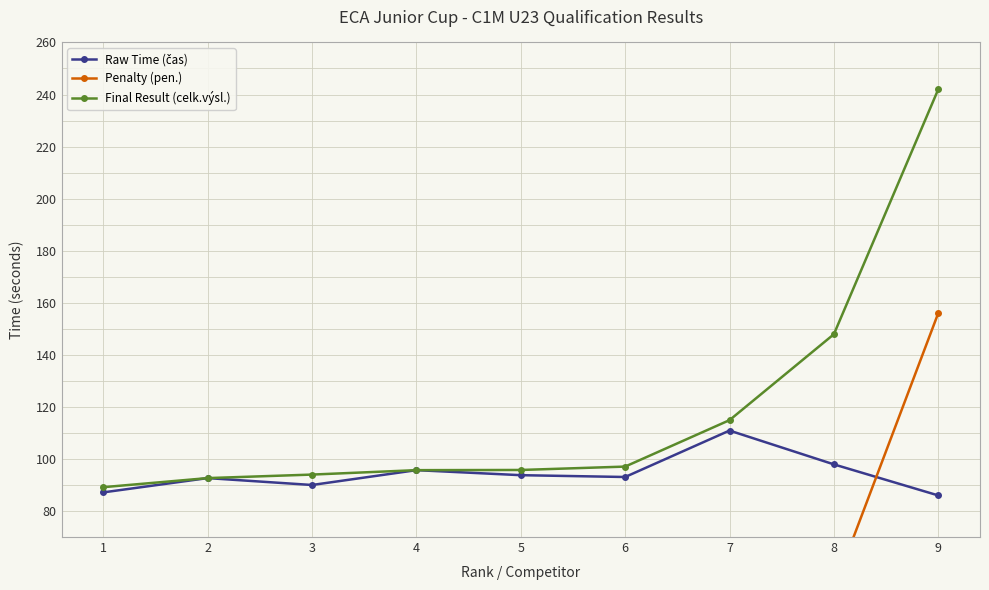

What is the difference between the maximum and minimum values in the Final Result (celk.výsl.) series?

152.8